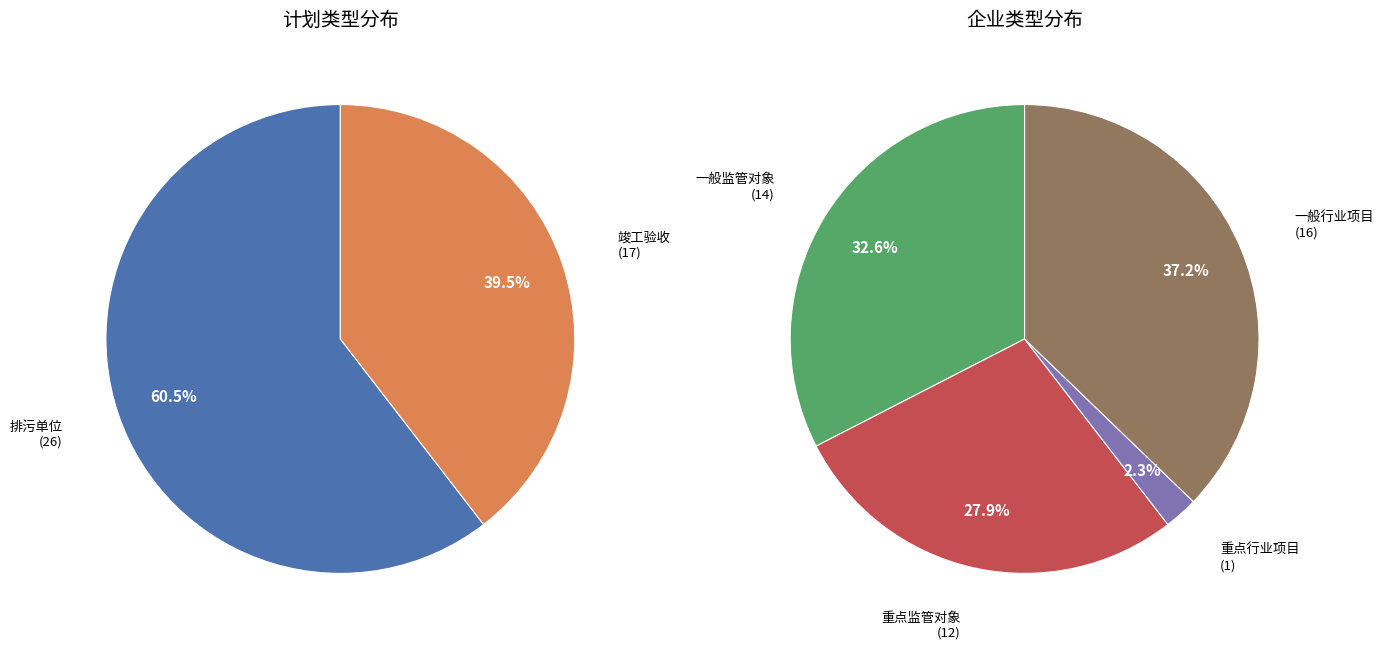

To the nearest percent, what is the difference between the largest and smallest slice percentages?

21%